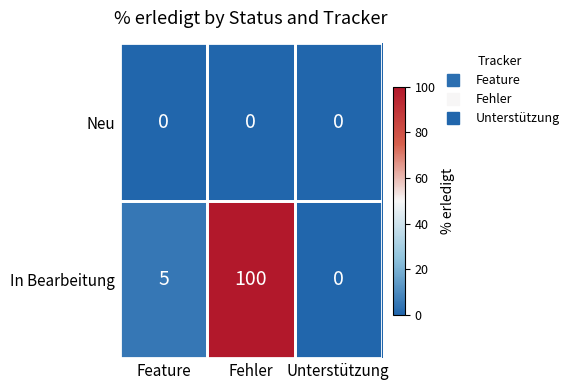

What is the highest value of the In Bearbeitung series?

100